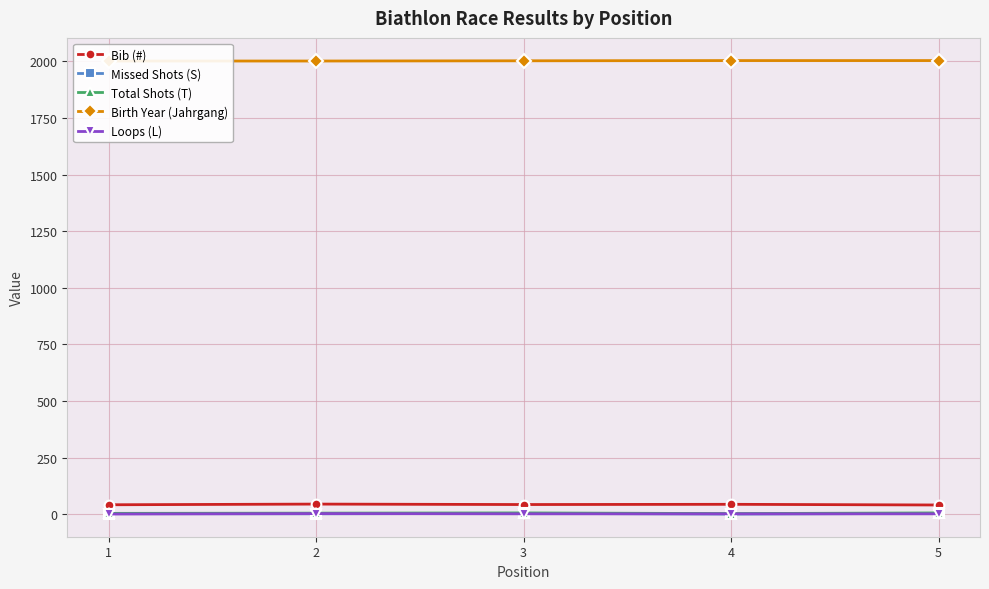

True or false: Total Shots (T) and Bib (#) intersect in this chart.

False